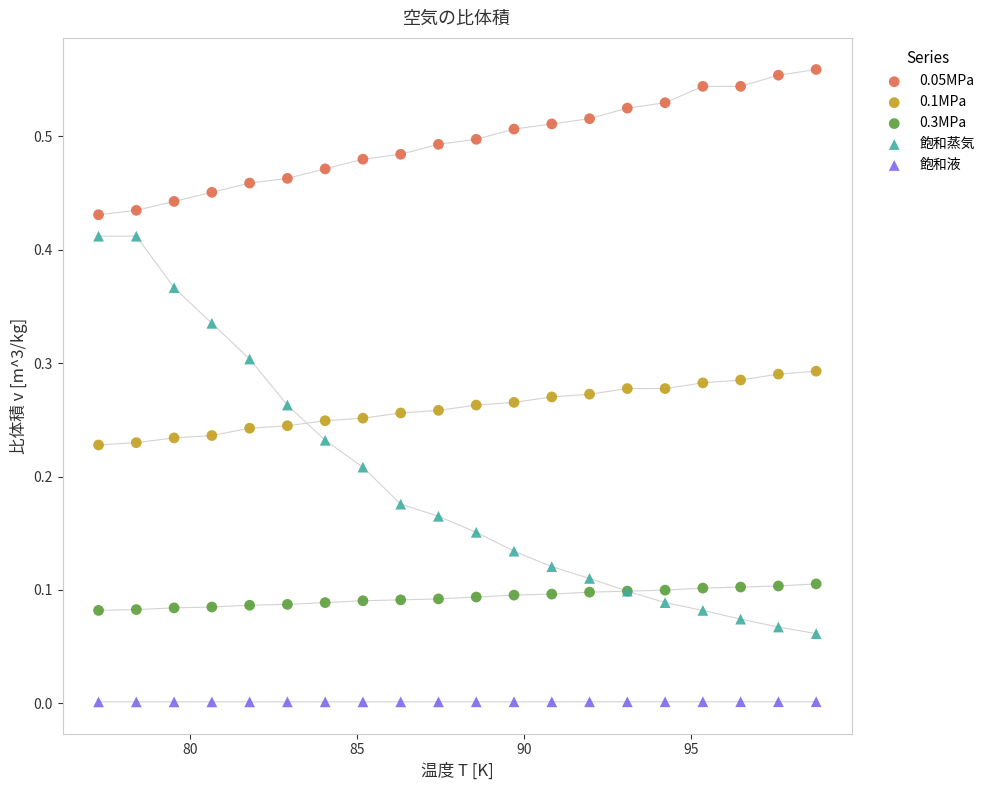

Which series contains the lowest Y value?

飽和液